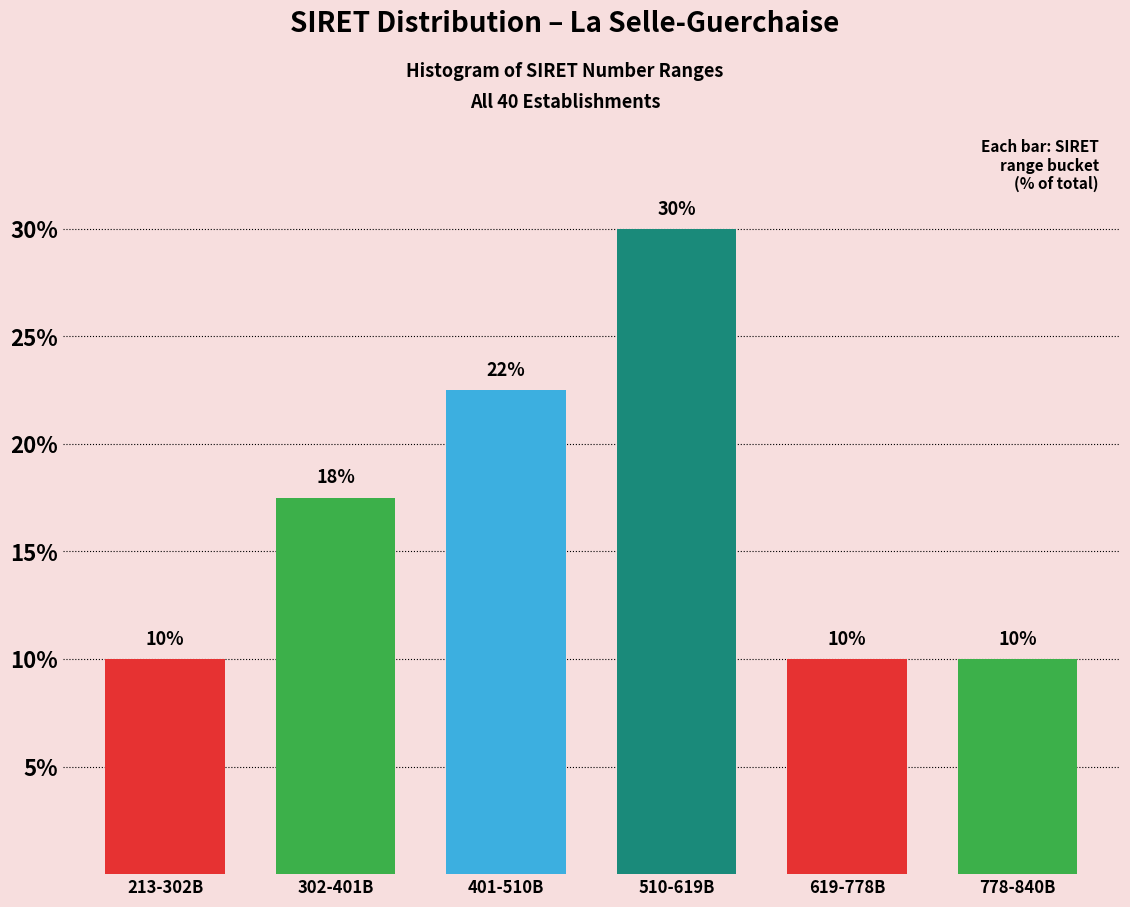

What position from the right is 510-619B?

3